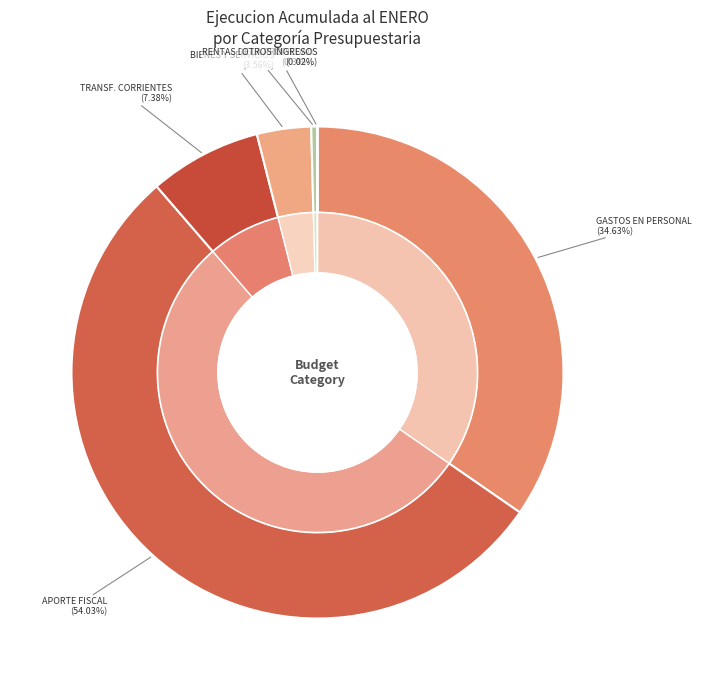

Which has a higher value, OTROS INGRESOS CORRIENTES or GASTOS EN PERSONAL?

GASTOS EN PERSONAL